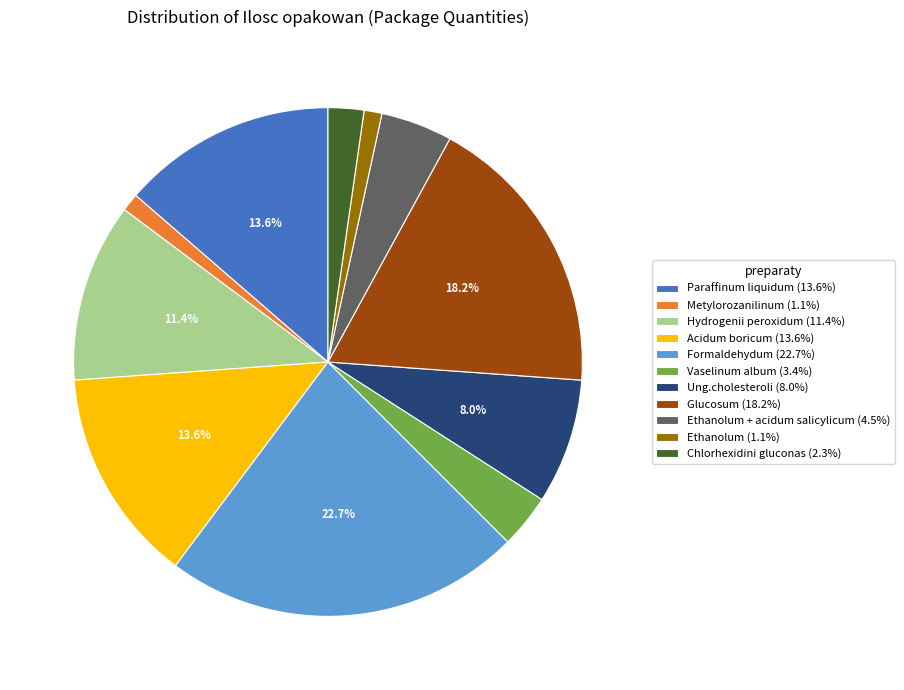

How many slices are in this pie chart?

11